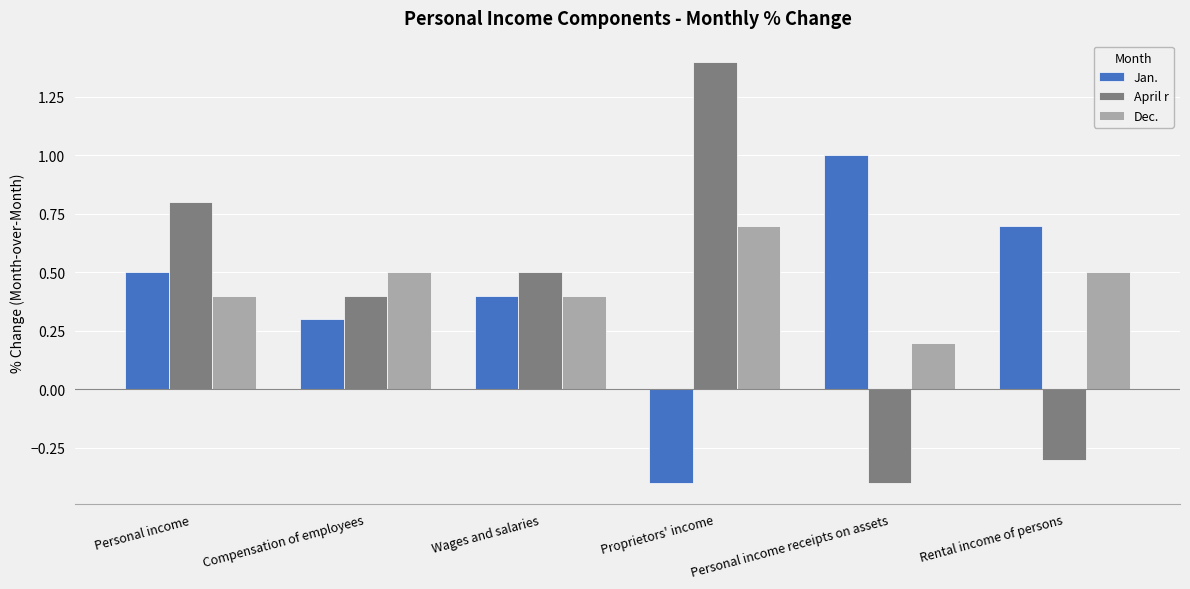

At Rental income of persons, list the series in order from largest to smallest.

Jan., Dec., April r